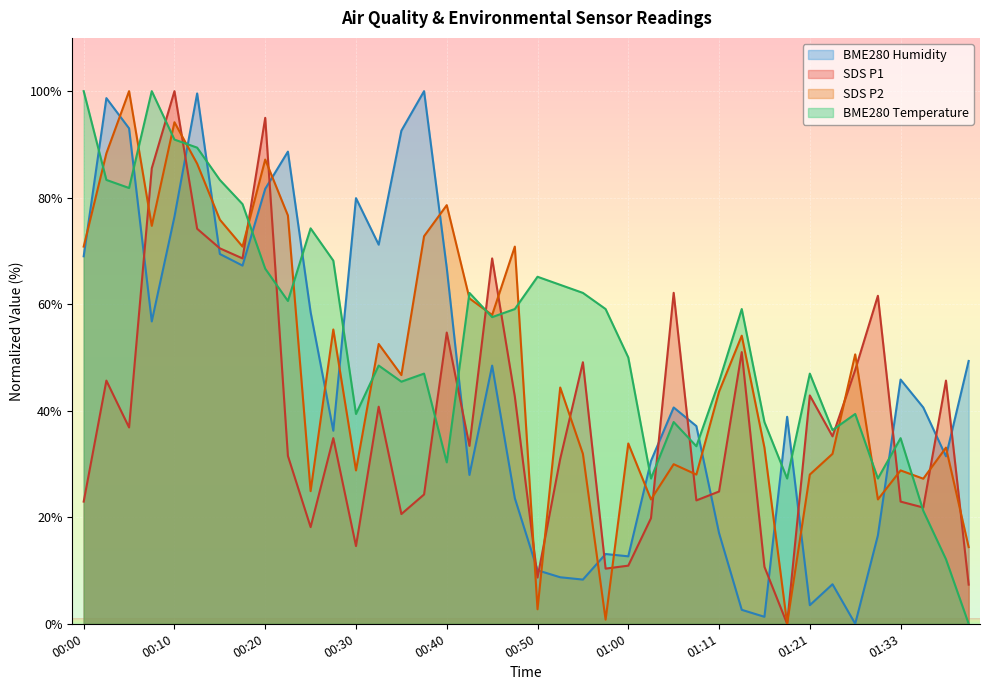

Is it true that SDS_P1 equals 54.7 at 00:40?

True